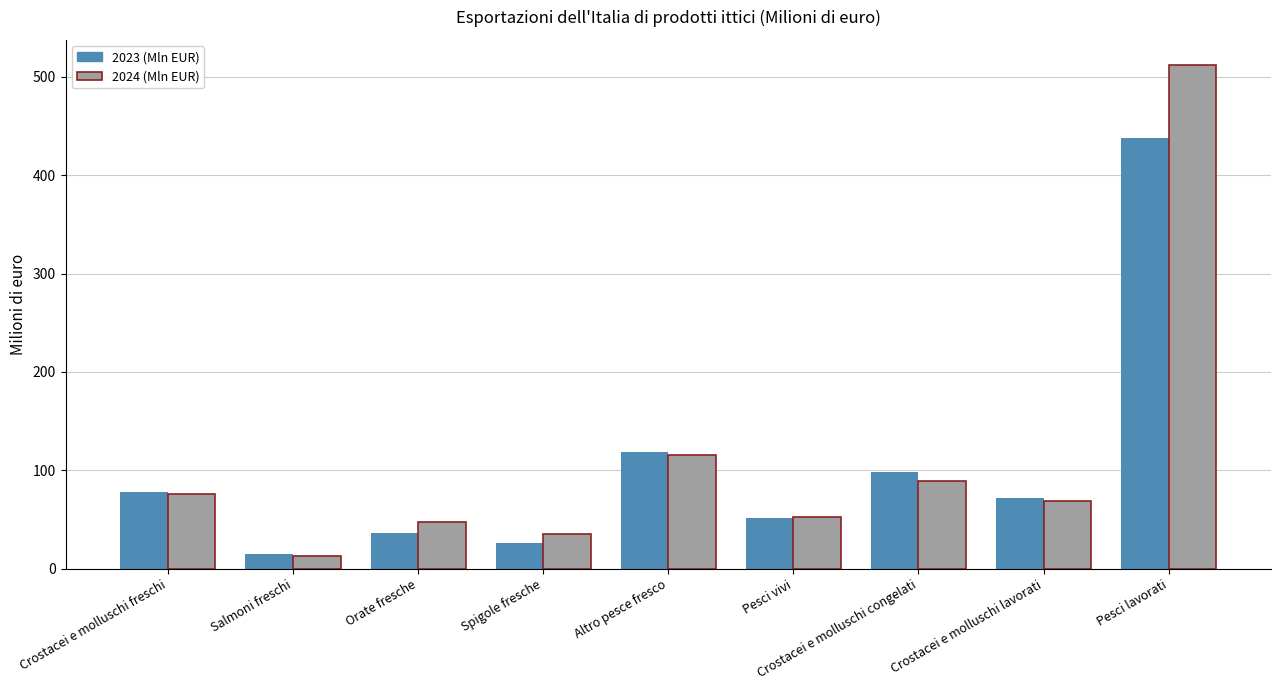

What is the minimum value for 2024 (Mln EUR)?

12.9